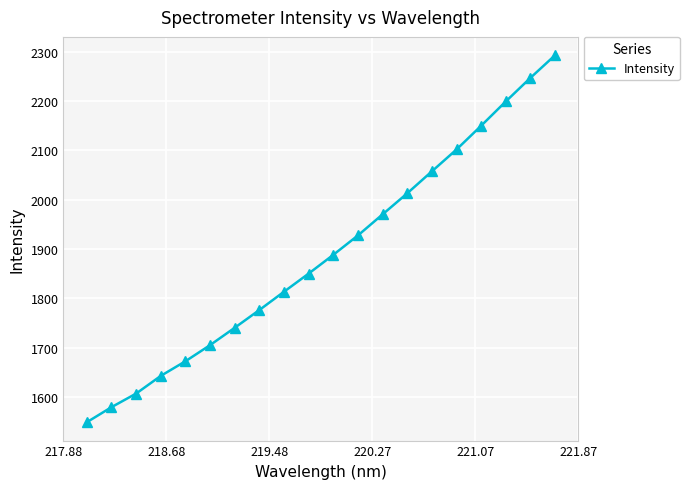

True or false: the data has more than 1 interior local peaks.

False